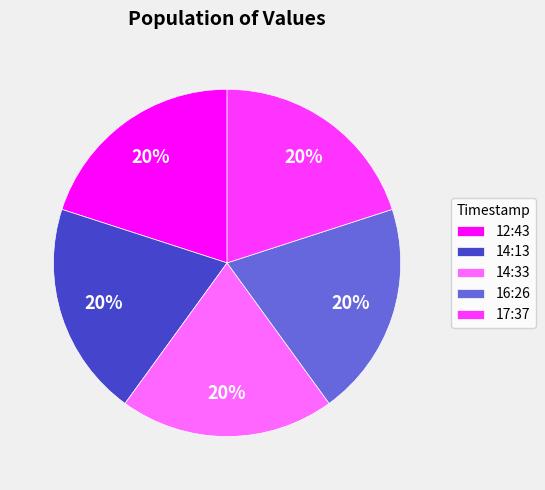

To the nearest percent, what is the average slice percentage?

20%